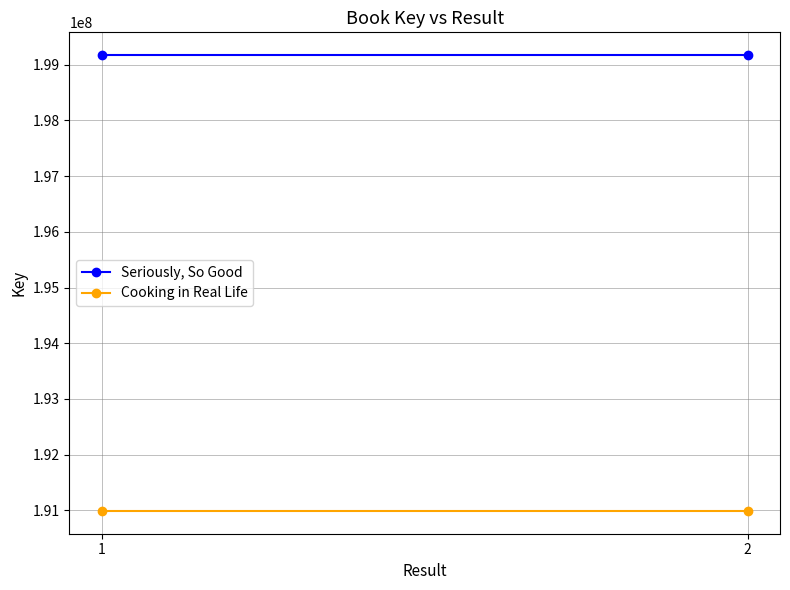

How many series are shown in this chart?

2